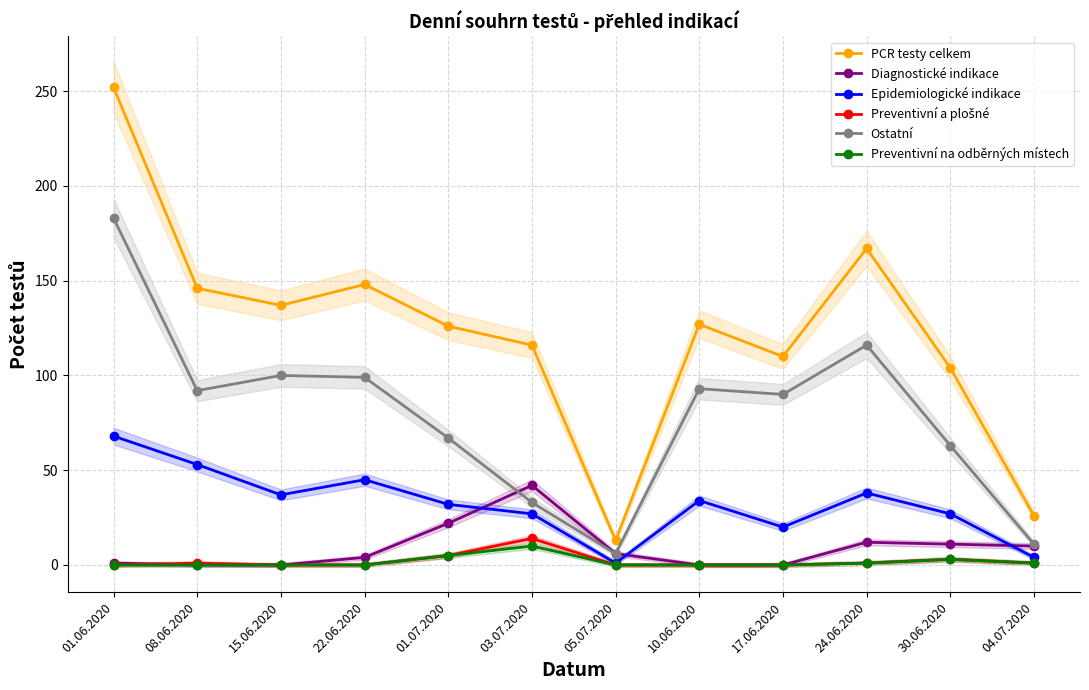

Is this an area chart (filled region under the line)?

No